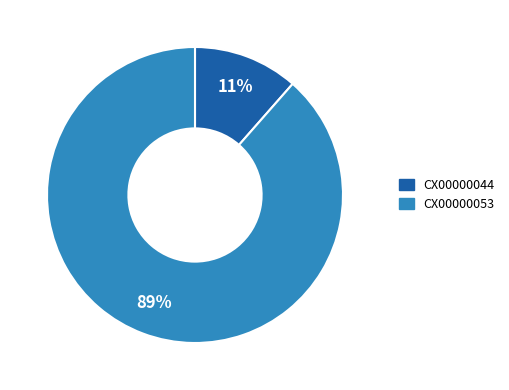

Is it true that CX00000044 is 11% of the pie?

True